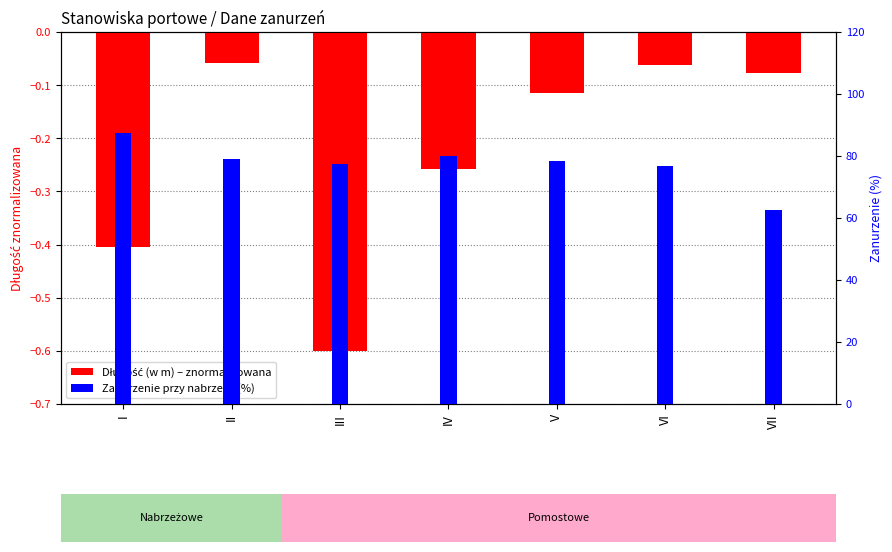

Which series has the widest spread of values?

Zanurzenie przy nabrzeżu (%)